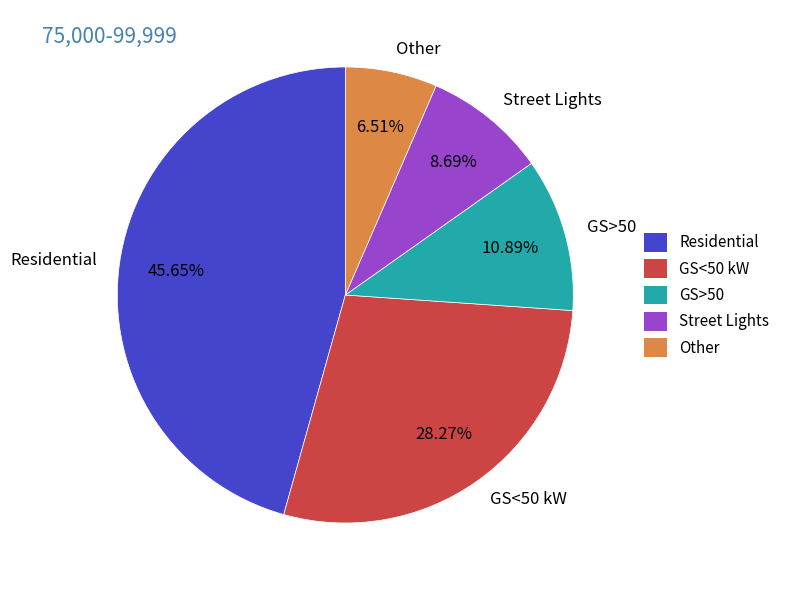

What portion of the pie excludes Street Lights?

91.3%